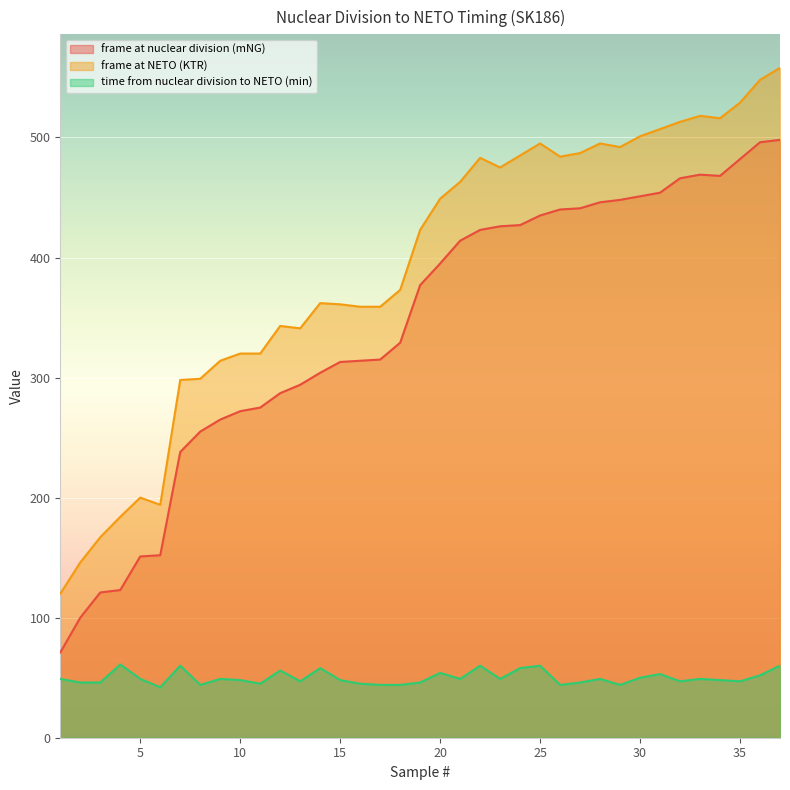

Where is the first local maximum for frame at NETO (KTR)?

5